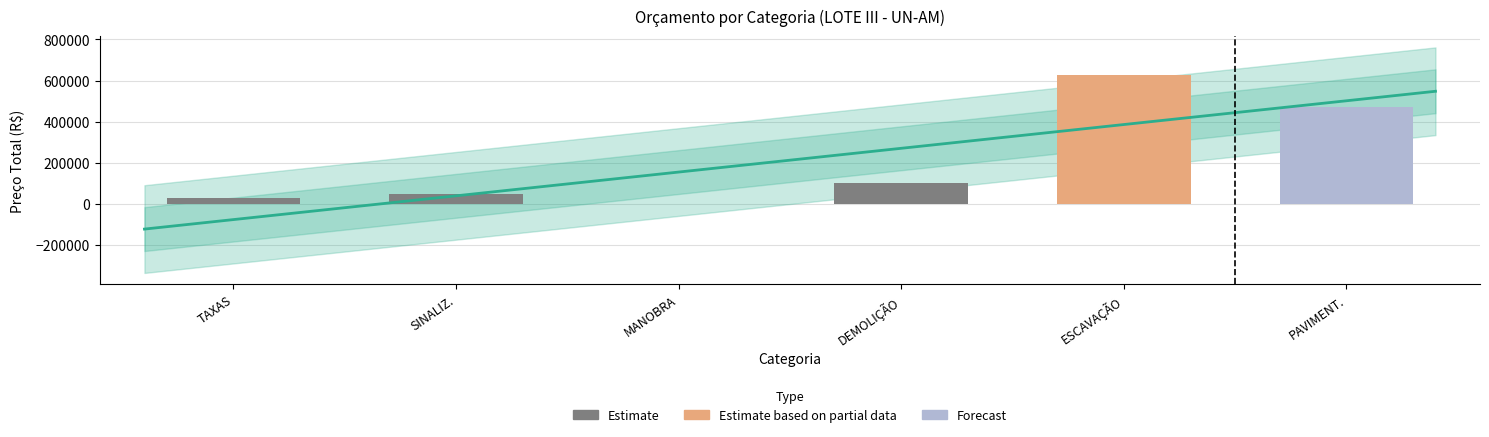

List the labels in order of value, largest first.

ESCAVAÇÃO, PAVIMENT., DEMOLIÇÃO, SINALIZ., TAXAS, MANOBRA